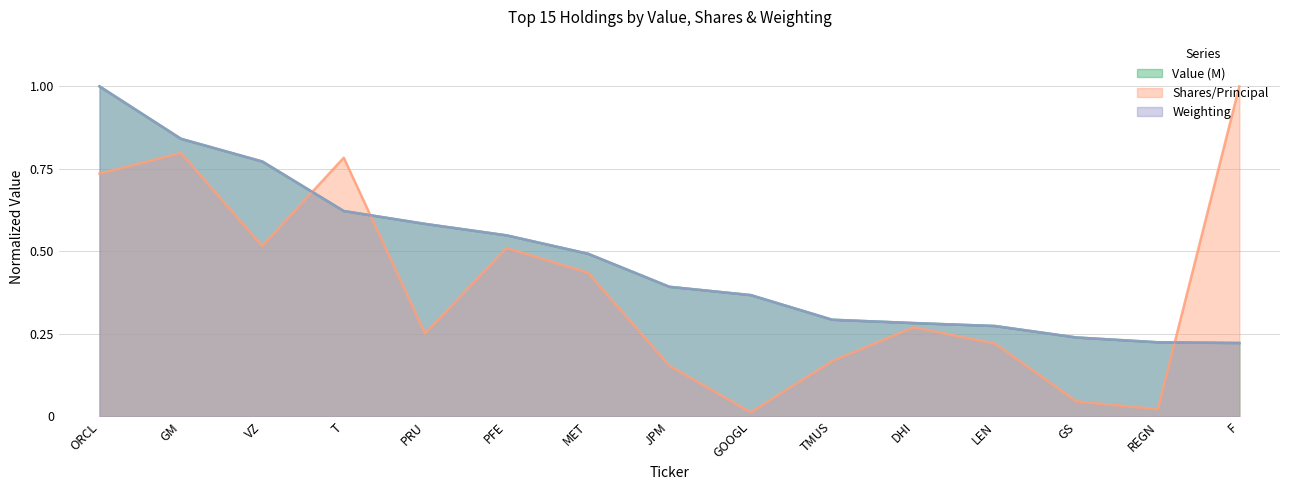

At how many categories does at least one series exceed 0?

15